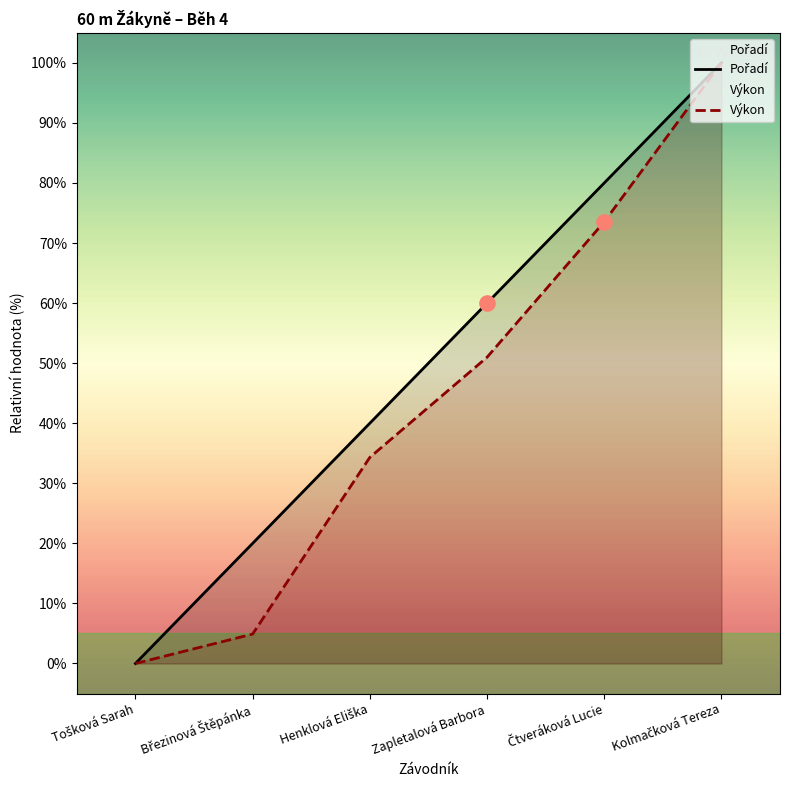

Which series has the widest spread of Y values?

Pořadí